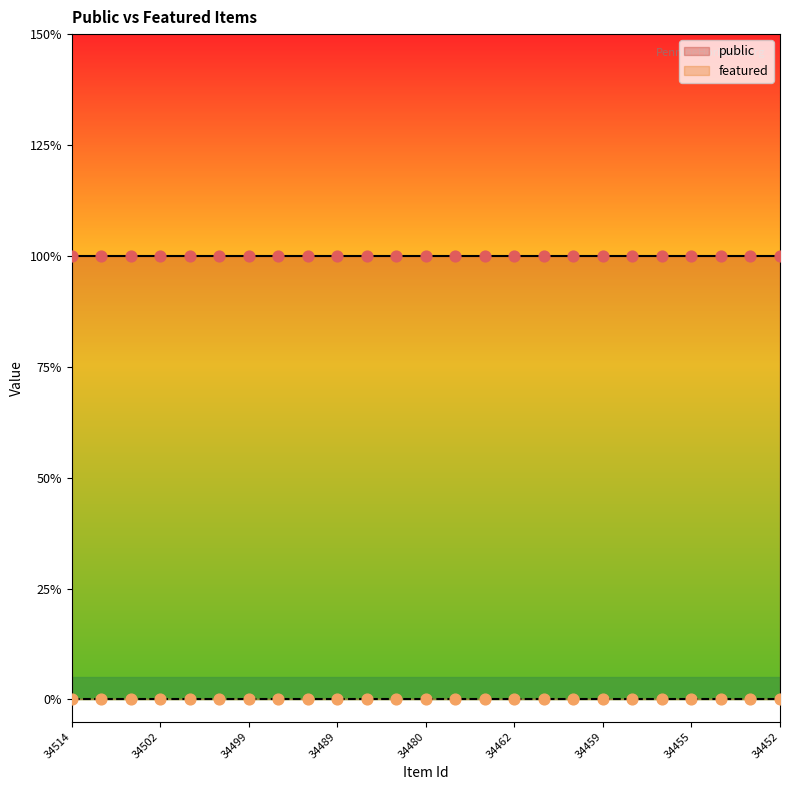

What are all the series names shown in the legend?

public, featured